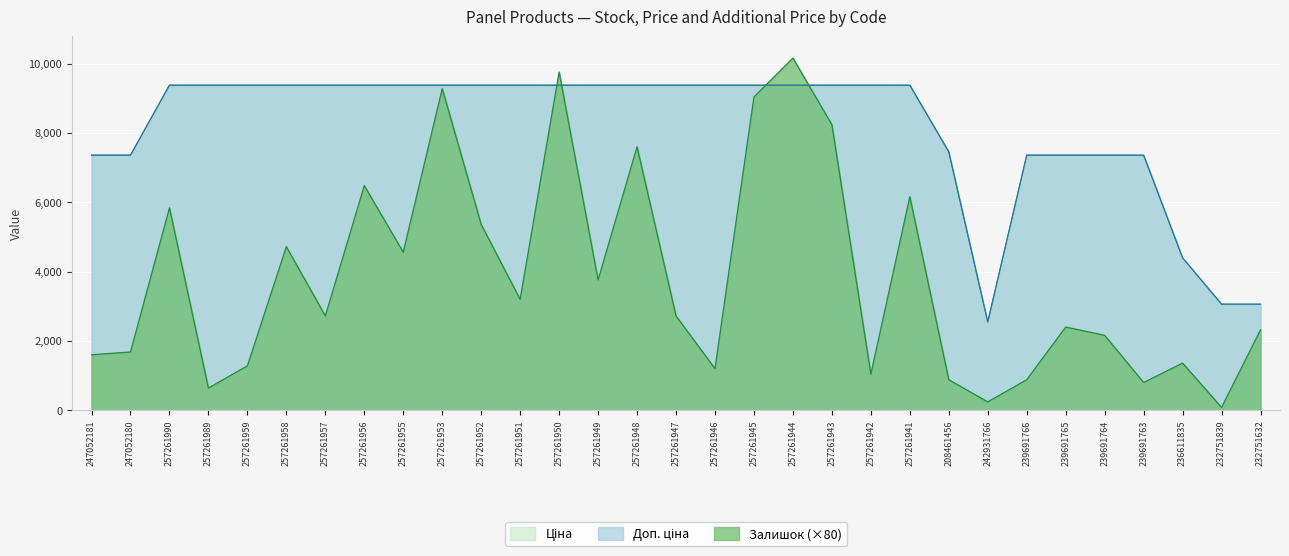

Reading left to right, transcribe all the data shown in this chart.

Залишок: 247052181=1600.0	247052180=1680.0	257261990=5840.0	257261989=640.0	257261959=1280.0	257261958=4720.0	257261957=2720.0	257261956=6480.0	257261955=4560.0	257261953=9280.0	257261952=5360.0	257261951=3200.0	257261950=9760.0	257261949=3760.0	257261948=7600.0	257261947=2720.0	257261946=1200.0	257261945=9040.0	257261944=10160.0	257261943=8240.0	257261942=1040.0	257261941=6160.0	208461456=880.0	242931766=240.0	239691766=880.0	239691765=2400.0	239691764=2160.0	239691763=800.0	236611835=1360.0	232751839=80.0	232751632=2320.0
Ціна: 247052181=7360.2	247052180=7360.2	257261990=9379.3	257261989=9379.3	257261959=9379.3	257261958=9379.3	257261957=9379.3	257261956=9379.3	257261955=9379.3	257261953=9379.3	257261952=9379.3	257261951=9379.3	257261950=9379.3	257261949=9379.3	257261948=9379.3	257261947=9379.3	257261946=9379.3	257261945=9379.3	257261944=9379.3	257261943=9379.3	257261942=9379.3	257261941=9379.3	208461456=7453.8	242931766=2545.8	239691766=7360.2	239691765=7360.2	239691764=7360.2	239691763=7360.2	236611835=4396.0	232751839=3059.7	232751632=3059.7
Доп. ціна: 247052181=7360.2	247052180=7360.2	257261990=9379.3	257261989=9379.3	257261959=9379.3	257261958=9379.3	257261957=9379.3	257261956=9379.3	257261955=9379.3	257261953=9379.3	257261952=9379.3	257261951=9379.3	257261950=9379.3	257261949=9379.3	257261948=9379.3	257261947=9379.3	257261946=9379.3	257261945=9379.3	257261944=9379.3	257261943=9379.3	257261942=9379.3	257261941=9379.3	208461456=7453.8	242931766=2546.0	239691766=7360.2	239691765=7360.2	239691764=7360.2	239691763=7360.2	236611835=4396.0	232751839=3060.0	232751632=3060.0